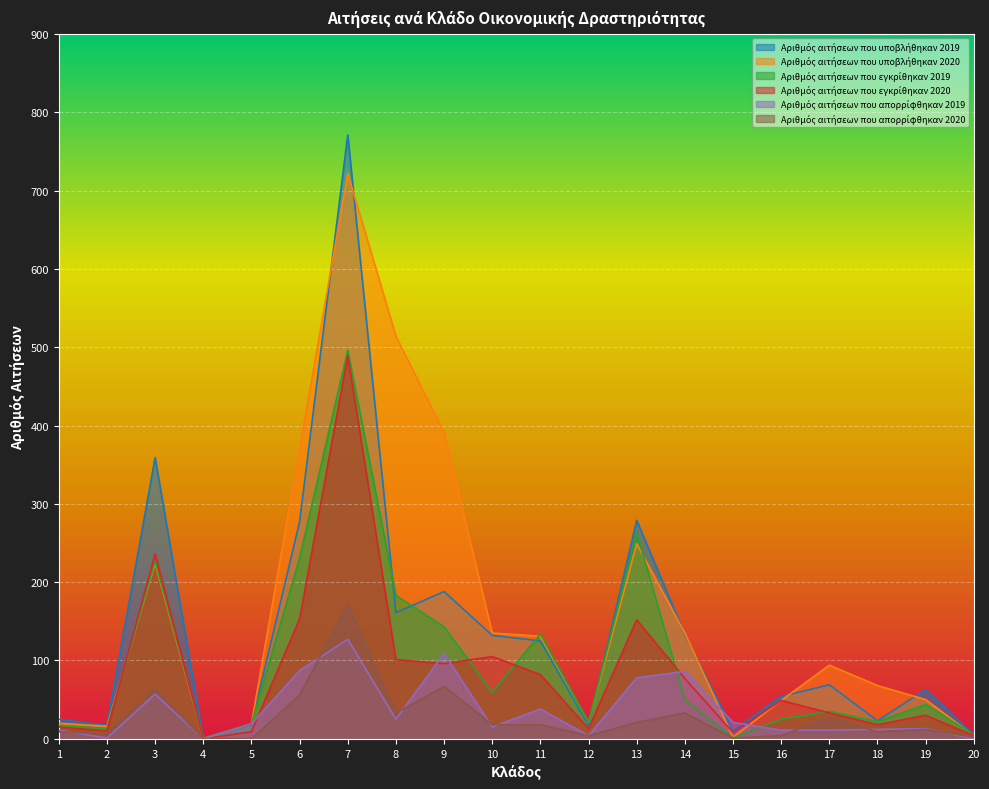

Where is Αριθμός αιτήσεων που υποβλήθηκαν 2020 nearest to the value 361?

6